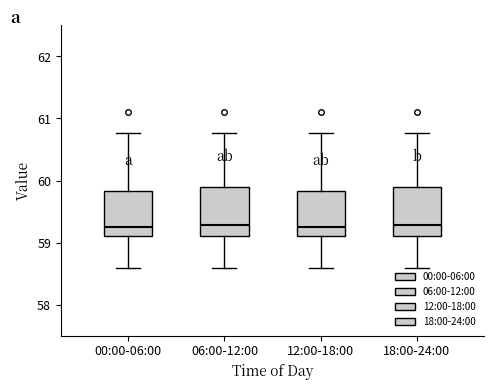

Reading left to right, read every box against the y-axis: the position of its median line, the range the box covers, and the ends of its whiskers. The values are not printed on the chart, so give them approximately, as read against the axis.

00:00-06:00: median 59.3, box 59.1 to 59.8, whiskers 58.6 to 60.8
06:00-12:00: median 59.3, box 59.1 to 59.9, whiskers 58.6 to 60.8
12:00-18:00: median 59.3, box 59.1 to 59.8, whiskers 58.6 to 60.8
18:00-24:00: median 59.3, box 59.1 to 59.9, whiskers 58.6 to 60.8